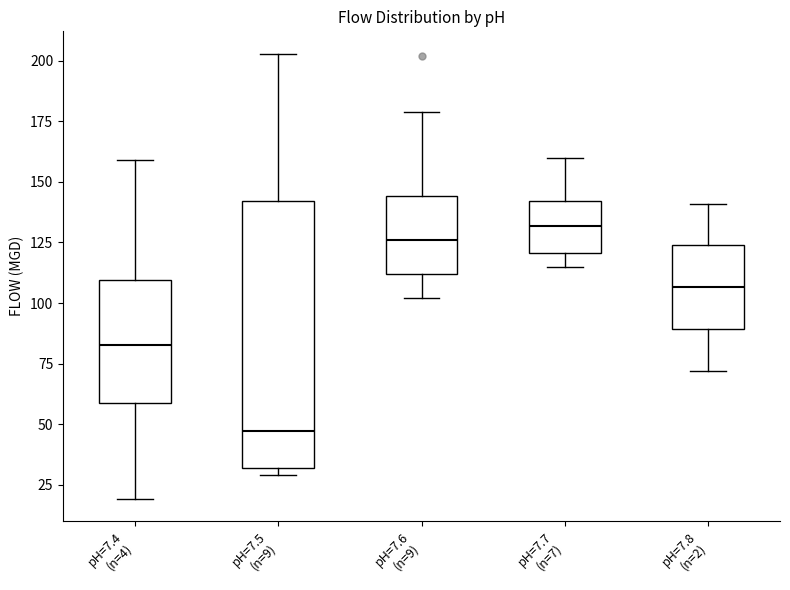

Reading left to right, read every box against the y-axis: the position of its median line, the range the box covers, and the ends of its whiskers. The values are not printed on the chart, so give them approximately, as read against the axis.

pH=7.4 (n=4): median 85, box 60 to 110, whiskers 20 to 160
pH=7.5 (n=9): median 45, box 30 to 140, whiskers 30 (just below the box's lower edge) to 205
pH=7.6 (n=9): median 125, box 110 to 145, whiskers 100 to 180
pH=7.7 (n=7): median 130, box 120 to 140, whiskers 115 to 160
pH=7.8 (n=2): median 105, box 90 to 125, whiskers 70 to 140